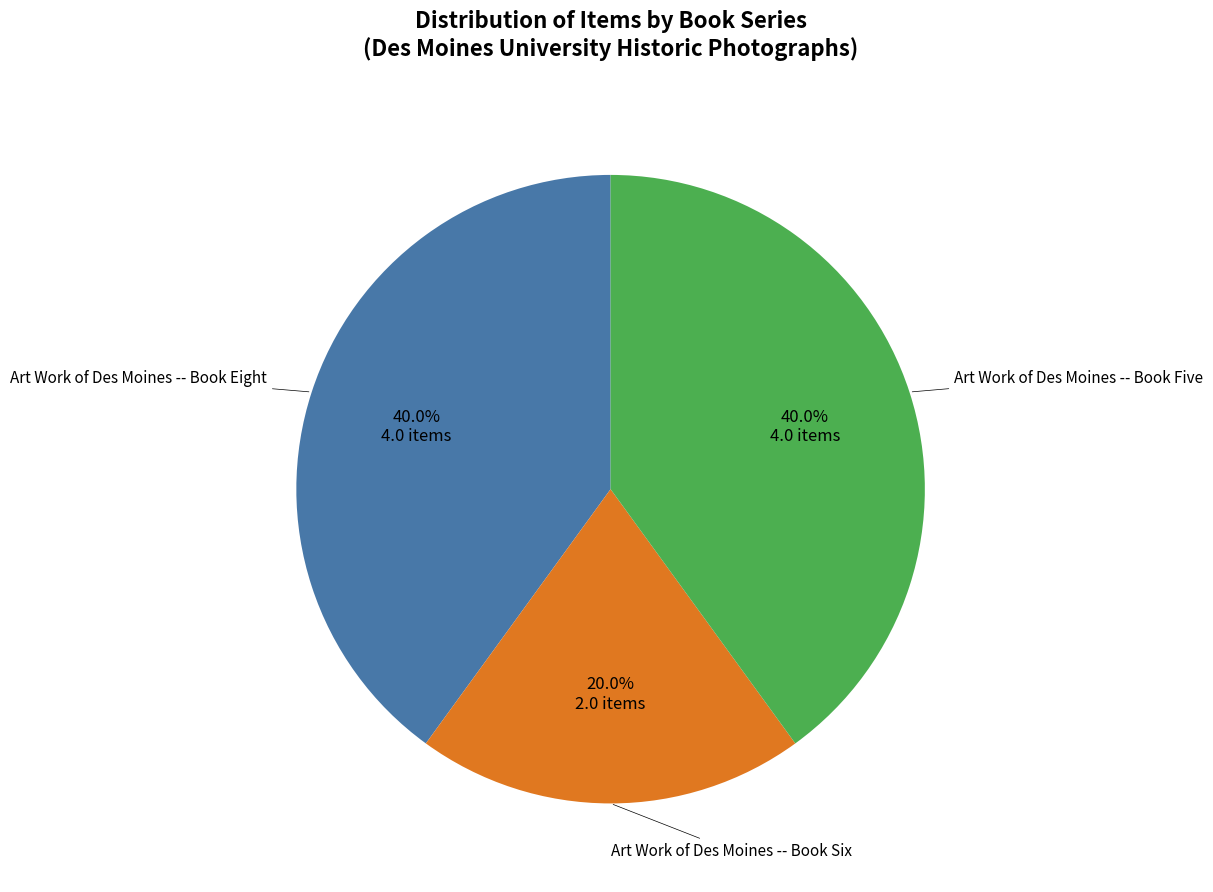

To the nearest percent, what is the average slice percentage?

33%